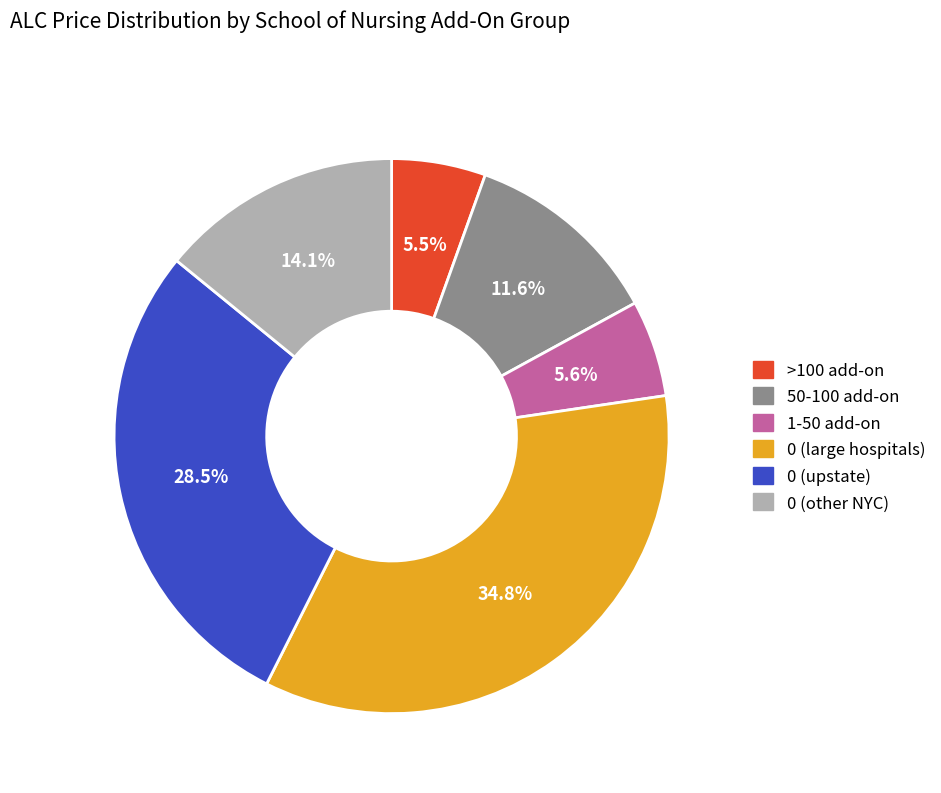

Combined, do 0 (other NYC) and >100 add-on account for over 50%?

No